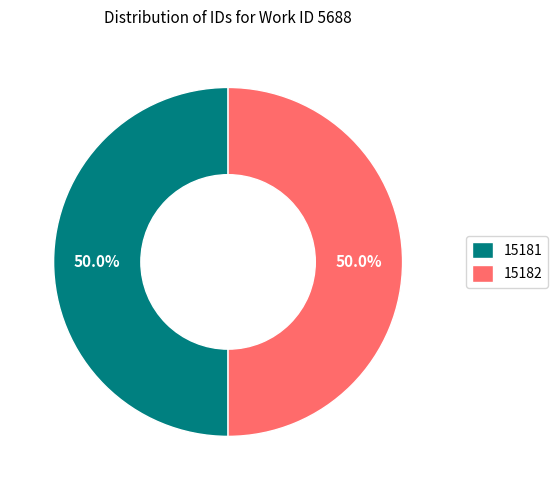

Approximately how many times larger is the value at 15182 compared to 15181?

1.0